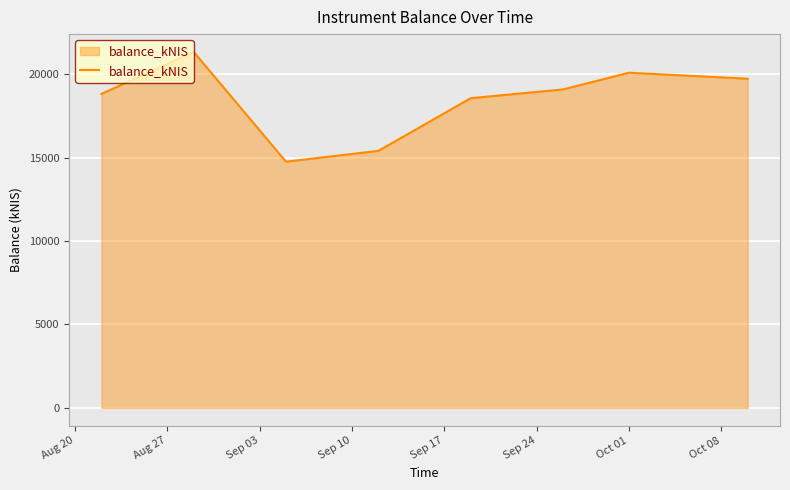

What is the minimum value shown in the chart?

14761.3